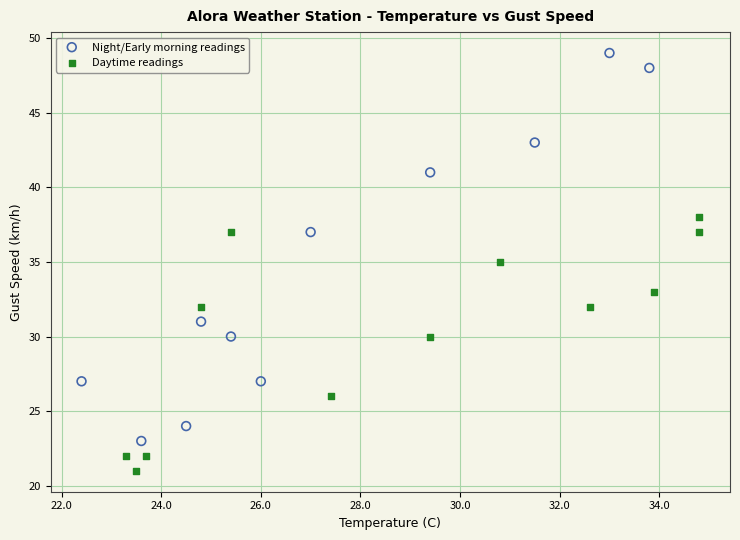

Which series has the largest Y range (max minus min)?

Night/Early morning readings